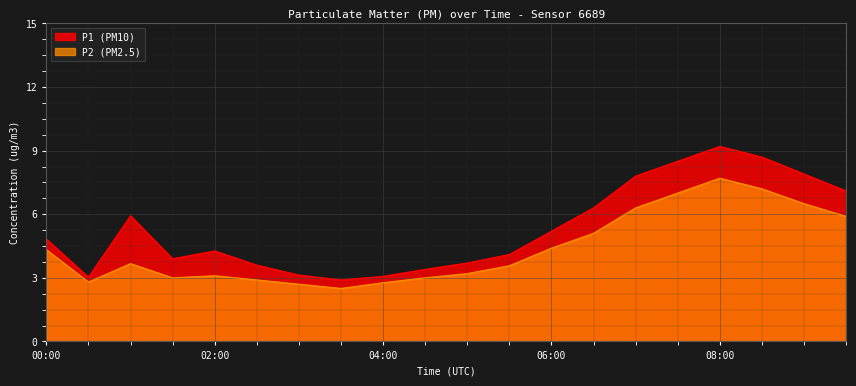

At how many categories does at least one series exceed 8?

3